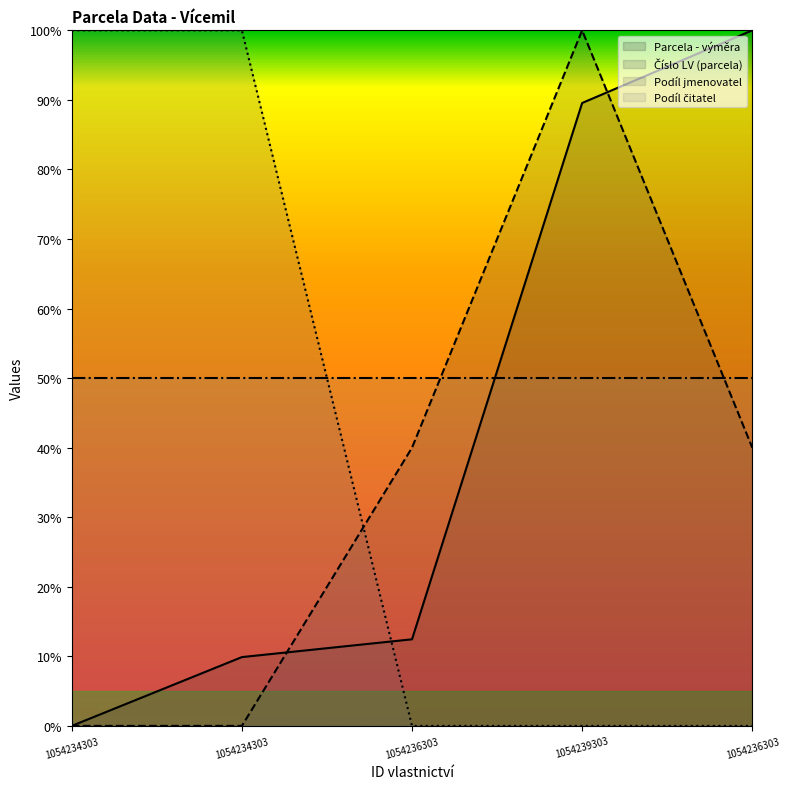

Where does the Parcela - výměra series first go above 12?

1054236303